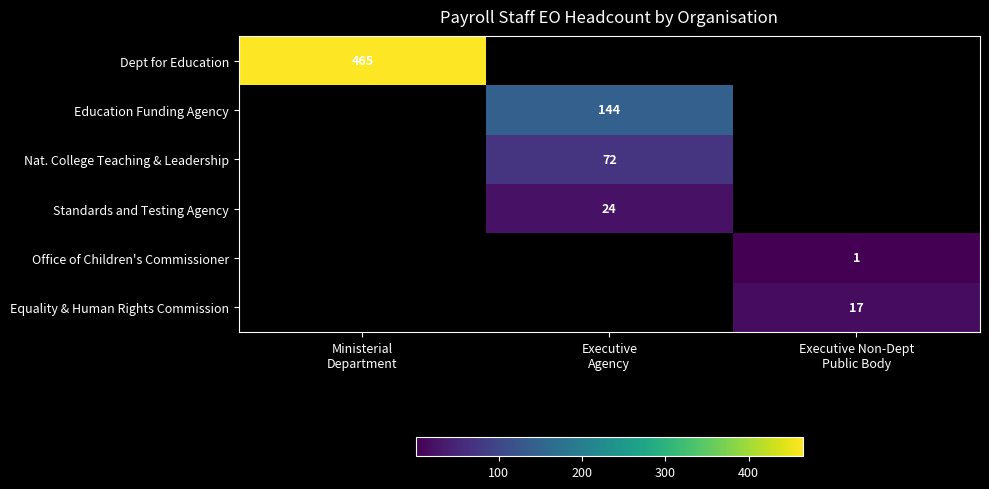

How many series are shown in this chart?

6